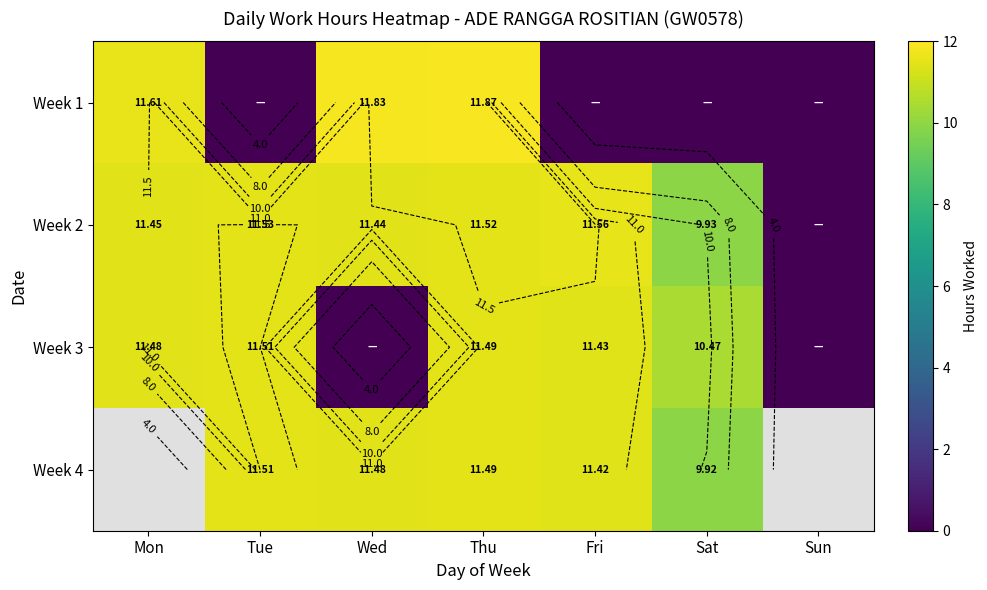

The Week 4 series shows 4.0 at Tue. True or false?

False